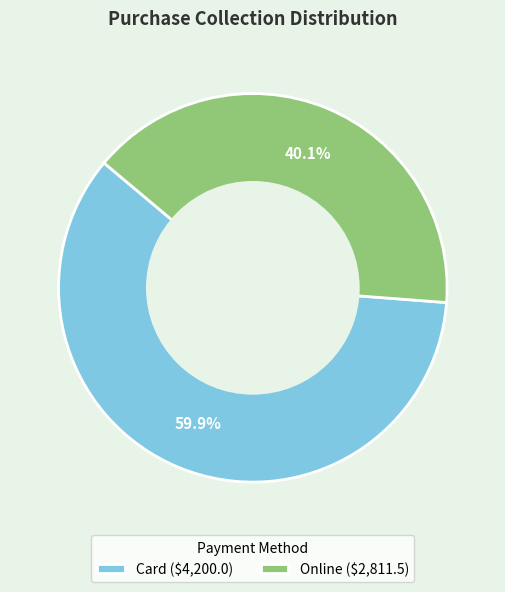

Is it true that Card is 60% of the pie?

True